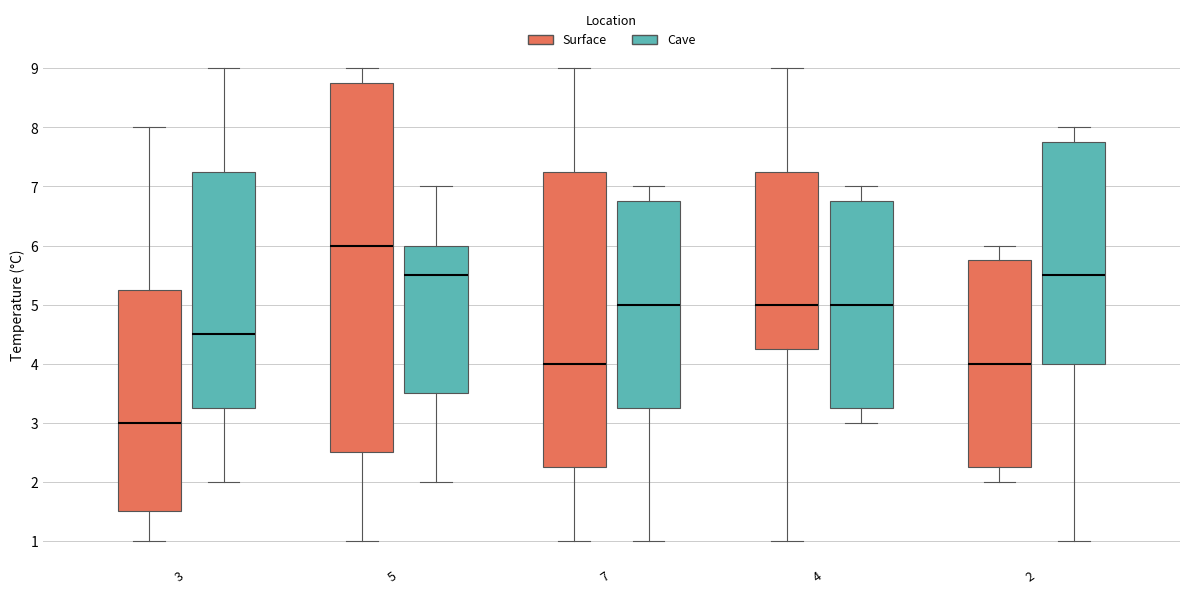

Which box is the tallest, from its lower edge to its upper edge?

5 (Surface)